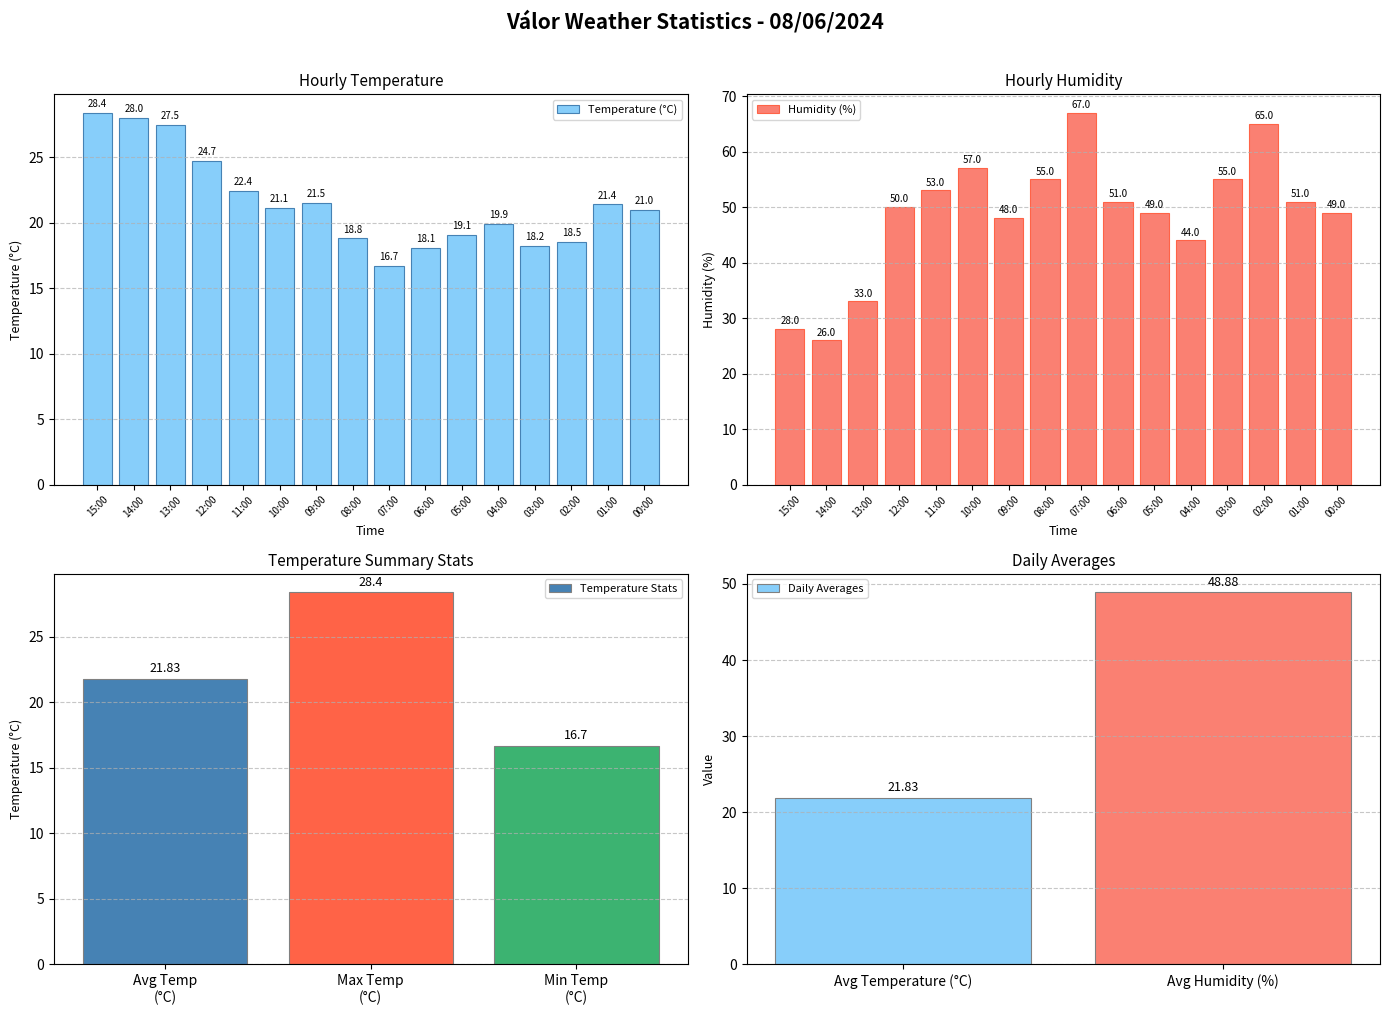

True or false: Humidity (%) has a value of 33 at 03:00.

False